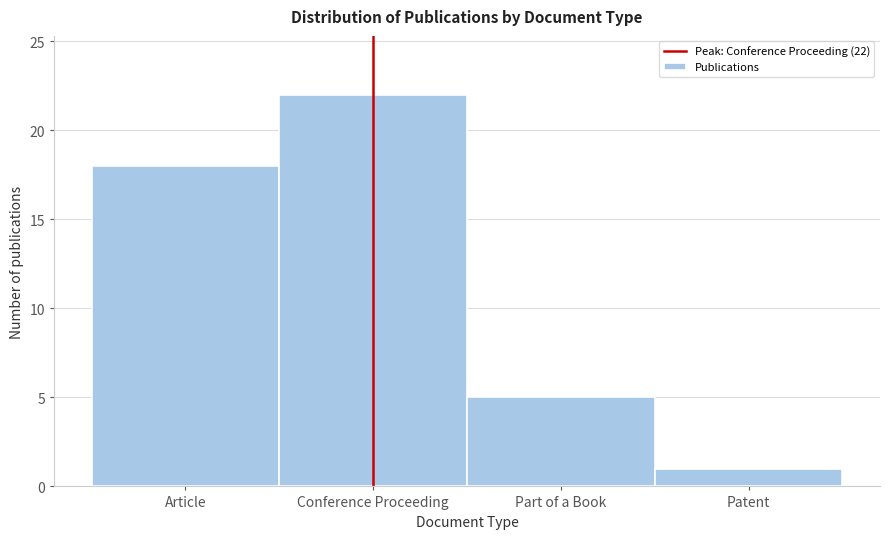

Reading left to right, what are all the values shown in this chart?

18	22	5	1